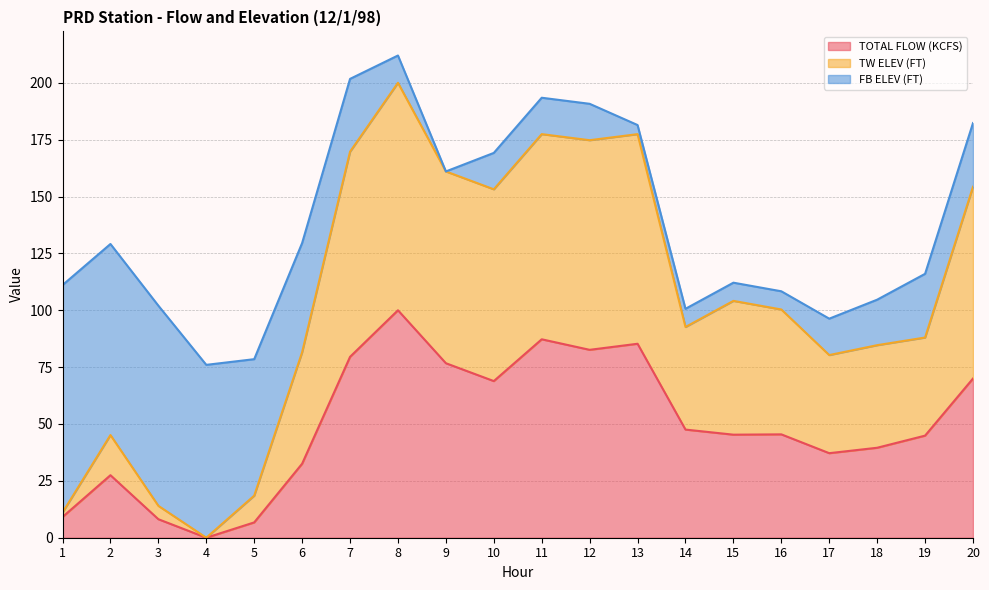

At which category is the sum across all series the highest?

8